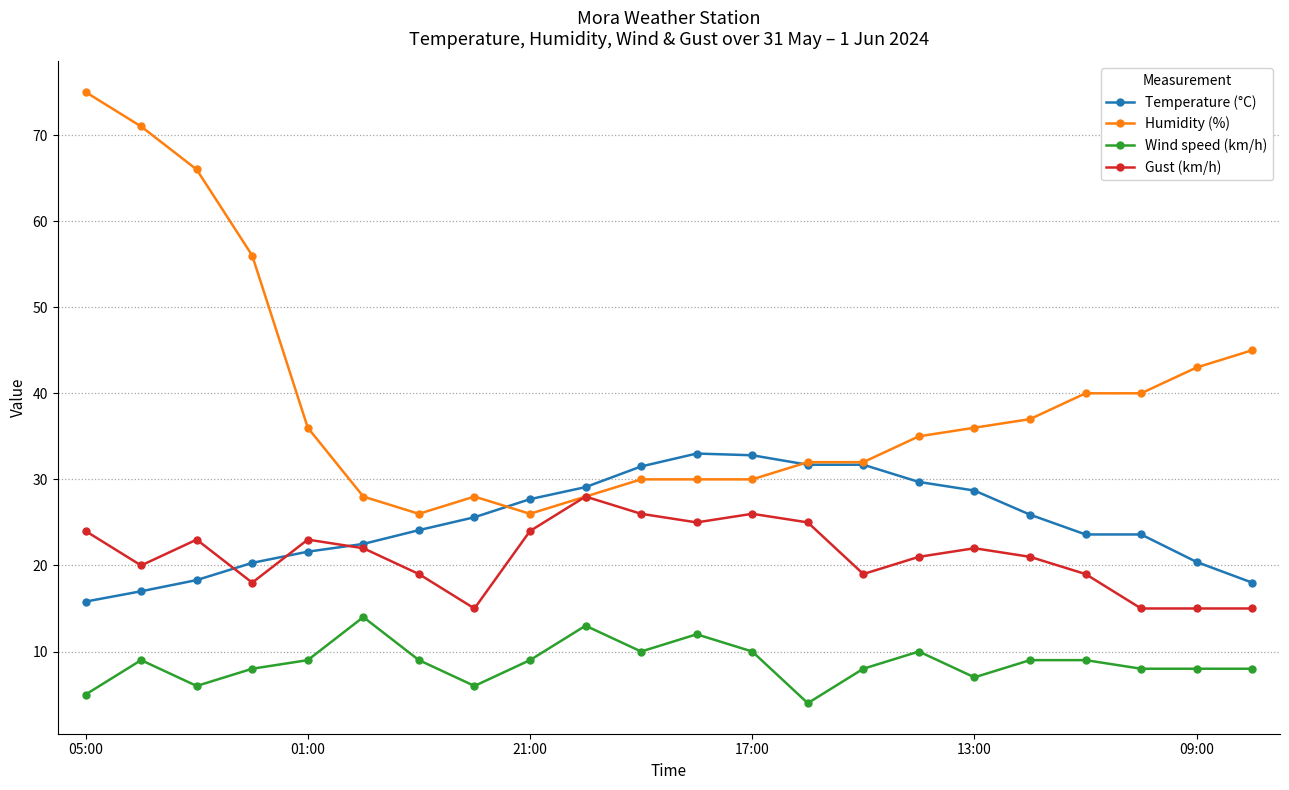

What is the lowest value of the Gust (km/h) series?

15.0